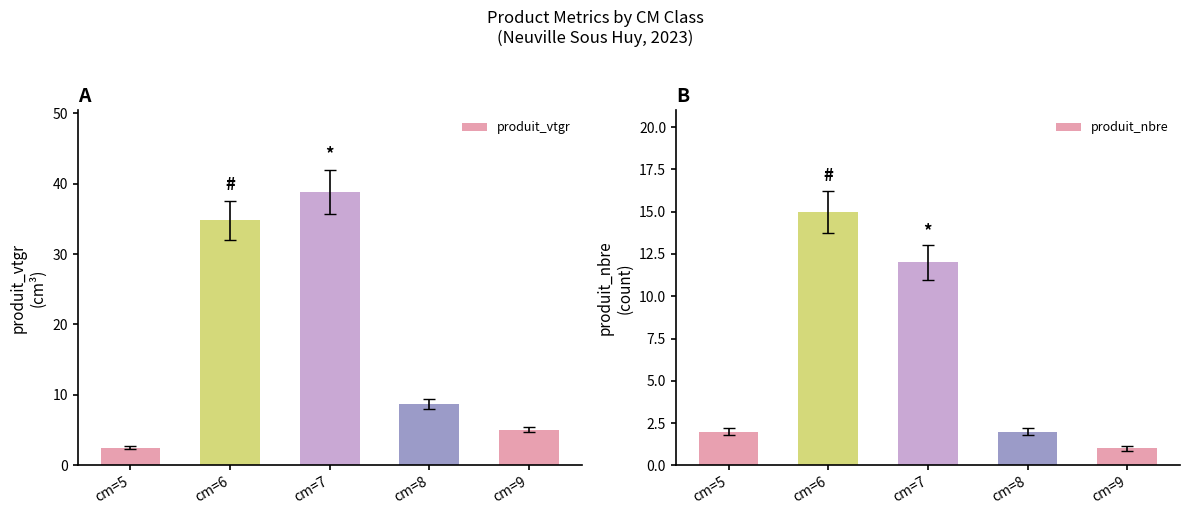

What is the value of the produit_nbre bar at the 3rd from the left?

12